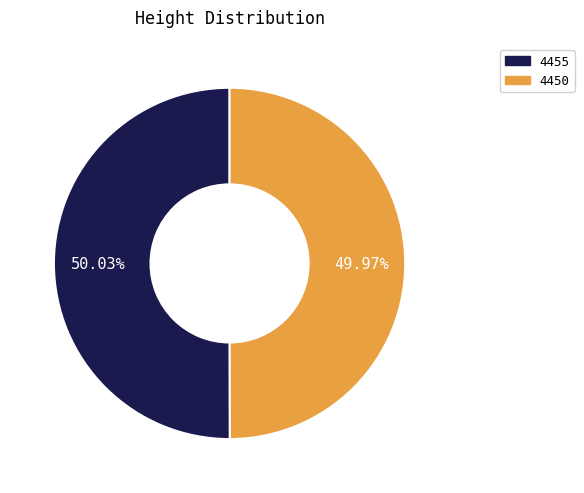

True or false: 4455 accounts for 50% of the total.

True